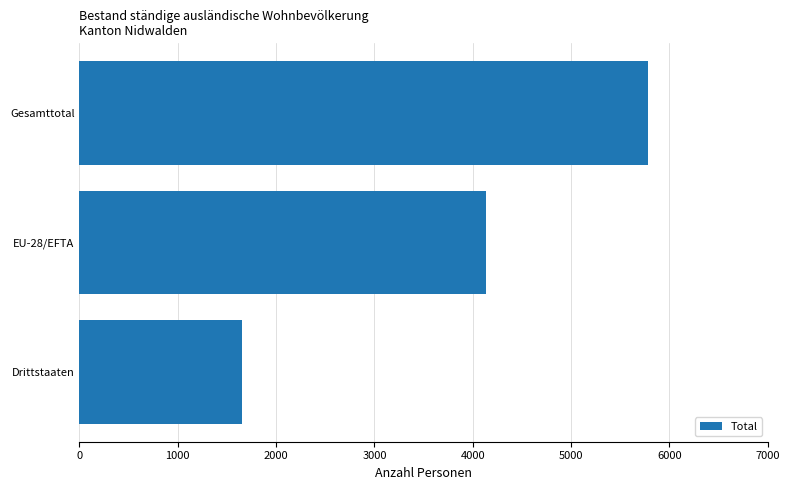

Read the value at Drittstaaten, to the nearest 100.

1600